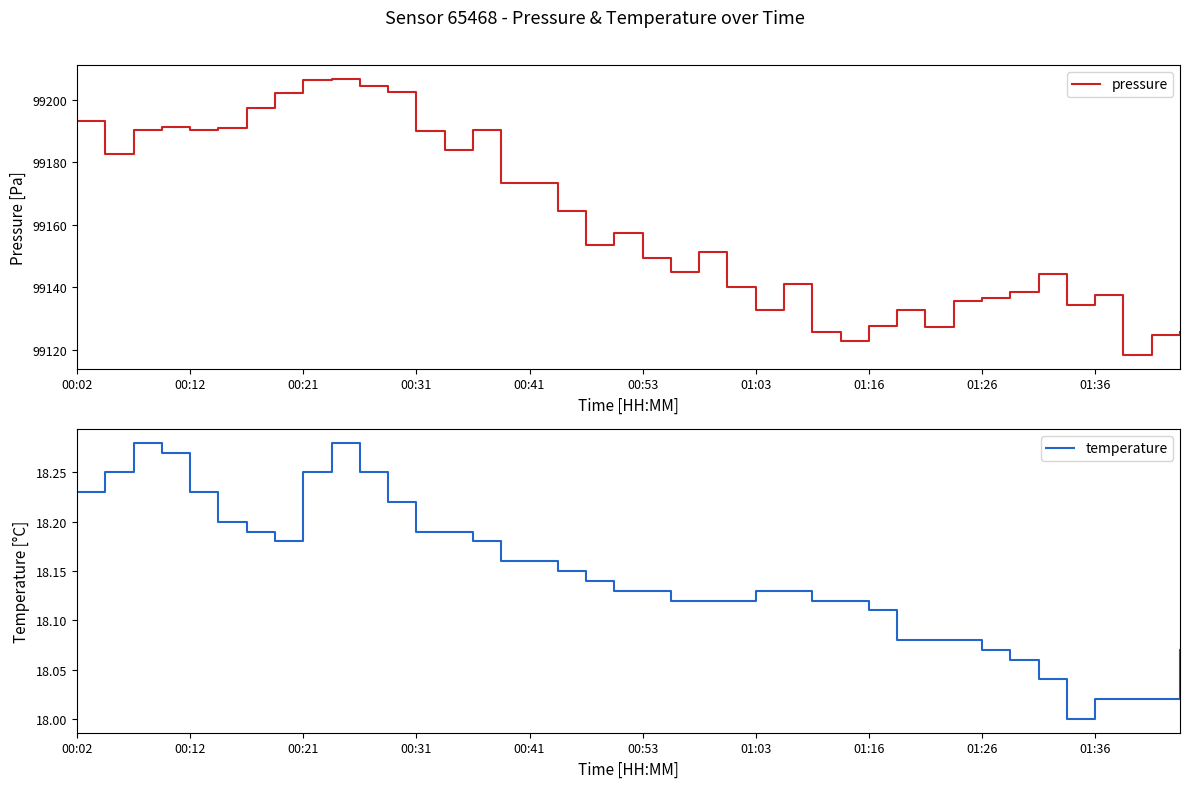

What is the maximum value for pressure?

99206.7